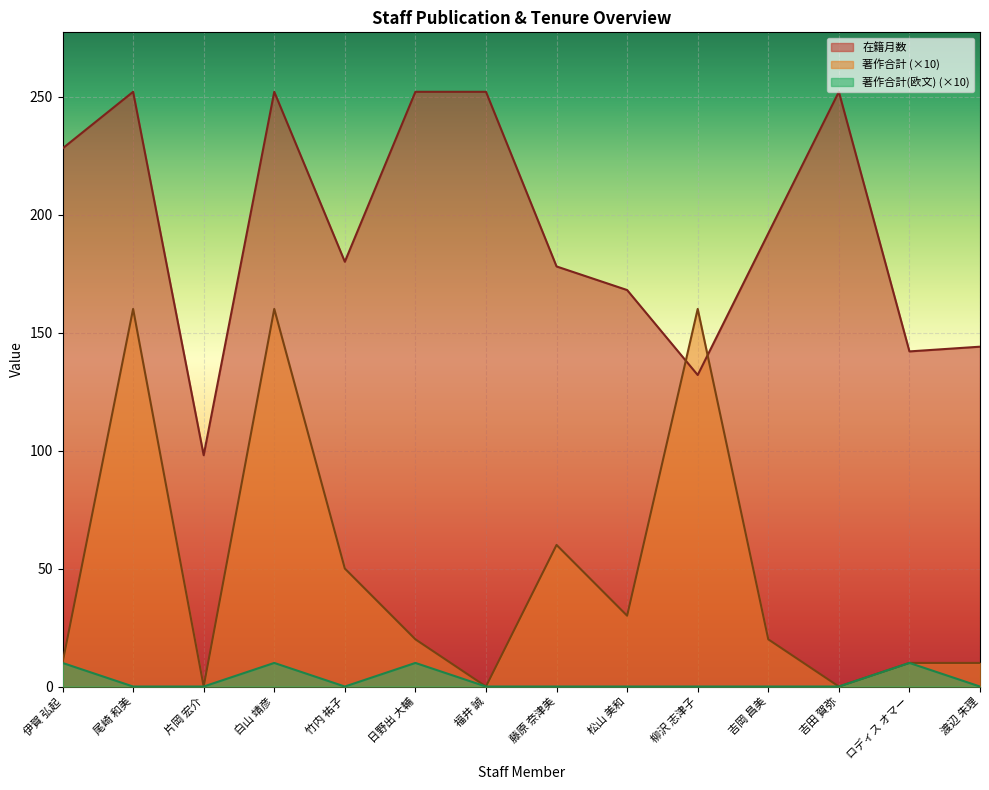

Where is the first local minimum for 著作合計(欧文)?

竹内 祐子